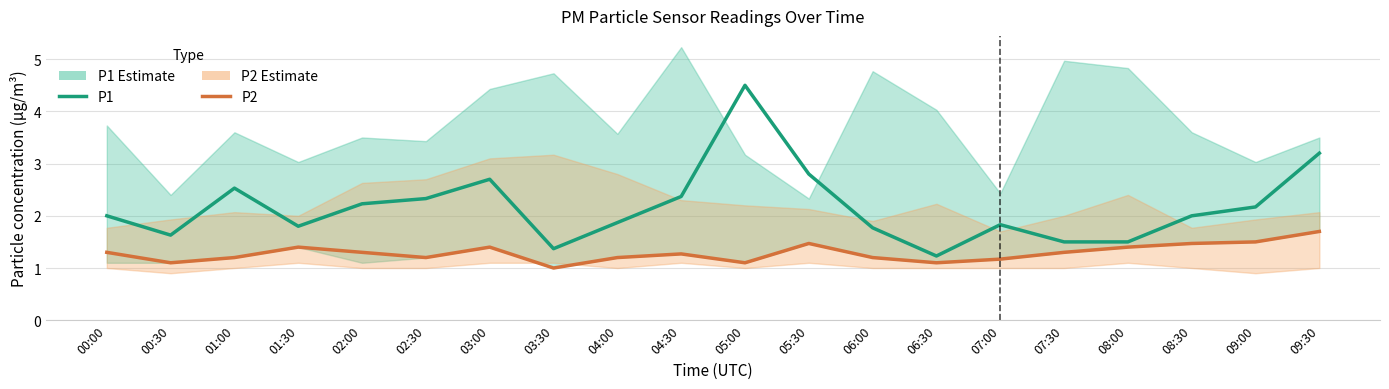

List the series in order of their overall mean, lowest first.

P2, P1